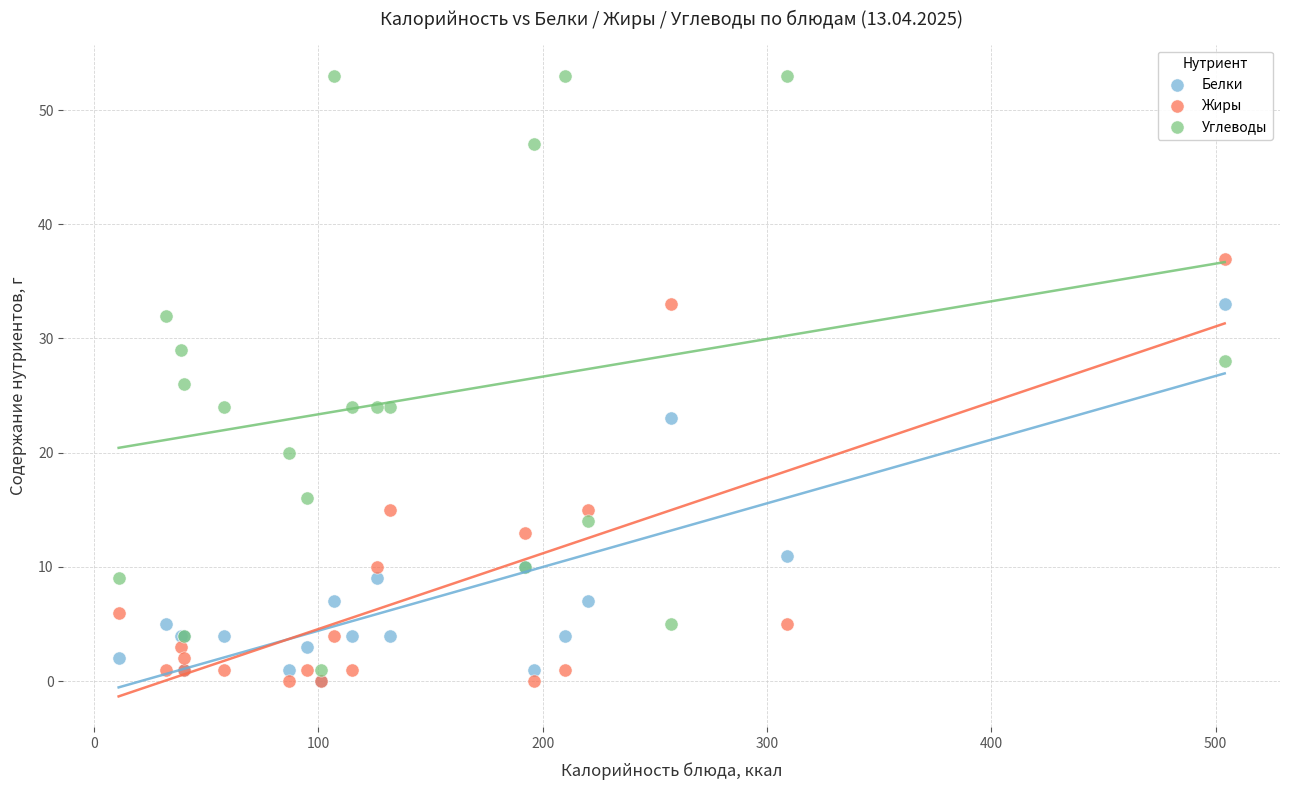

What are all the series names shown in the legend?

Белки, Жиры, Углеводы